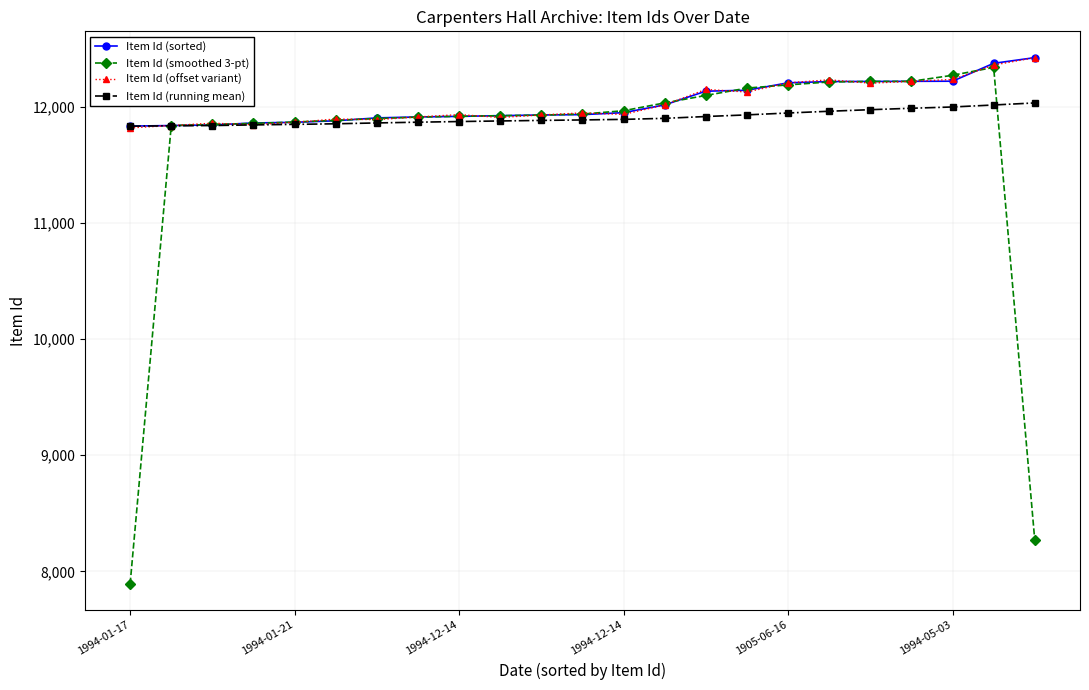

At how many categories does at least one series exceed 8839?

23